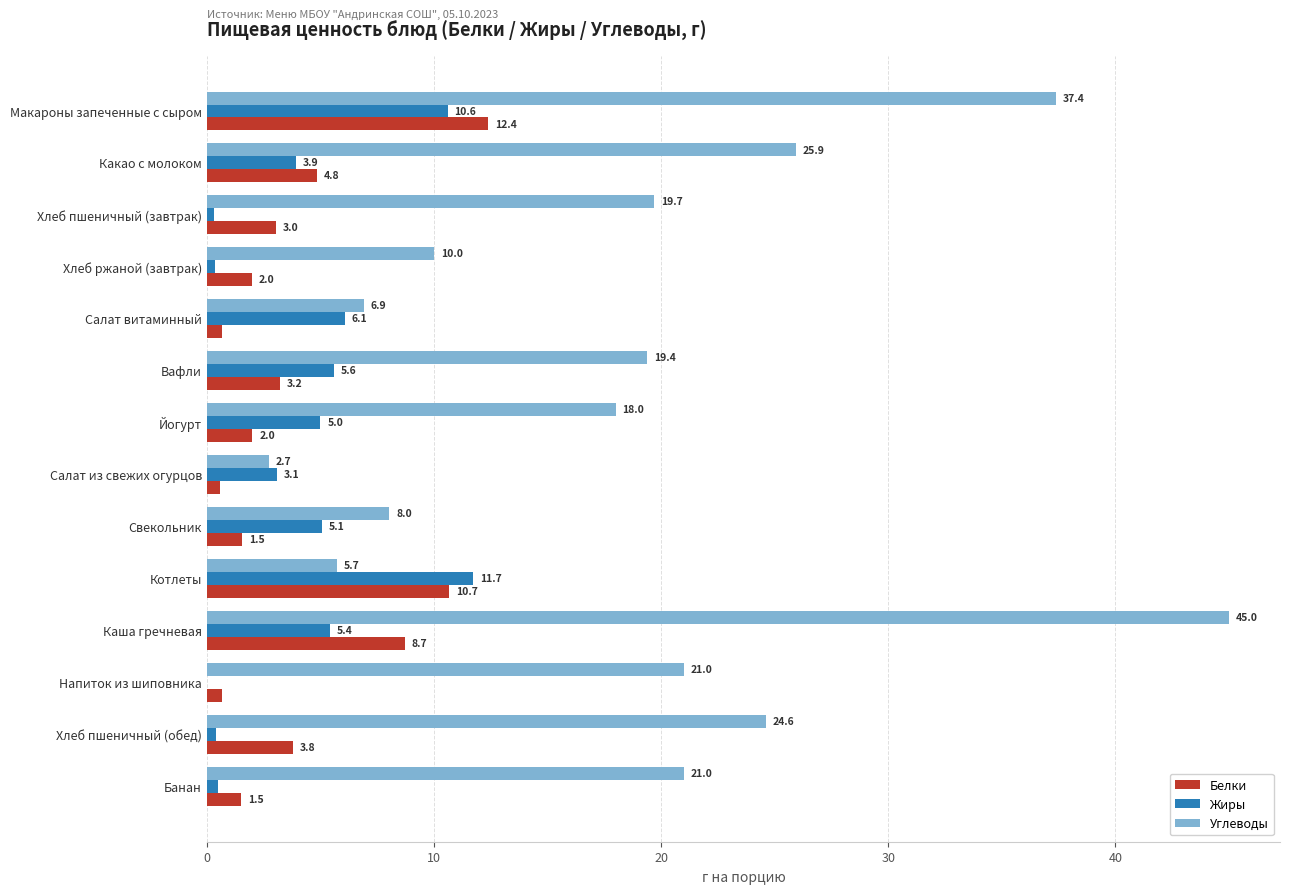

Is it true that Белки equals 3.8 at Хлеб пшеничный (обед)?

True